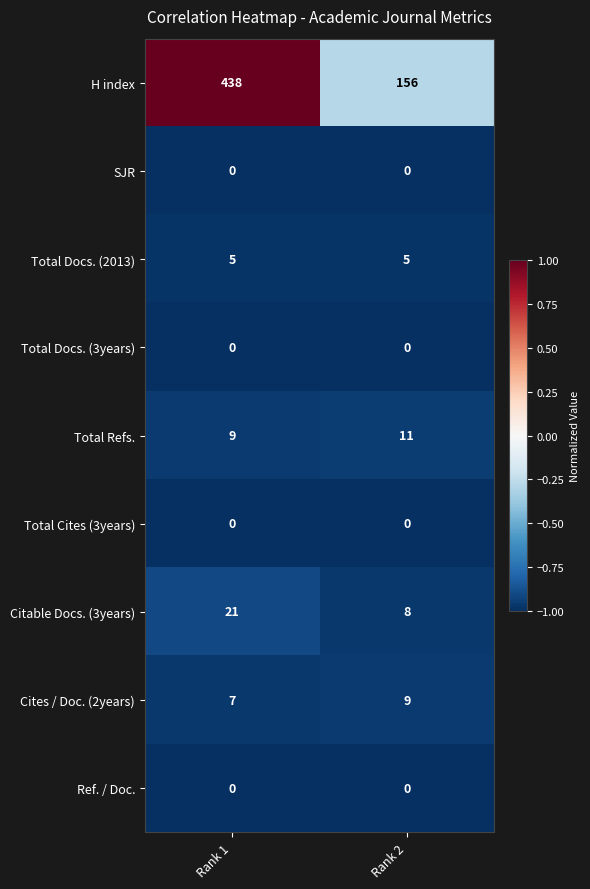

What is the spread (max minus min) of values at Rank 1?

438